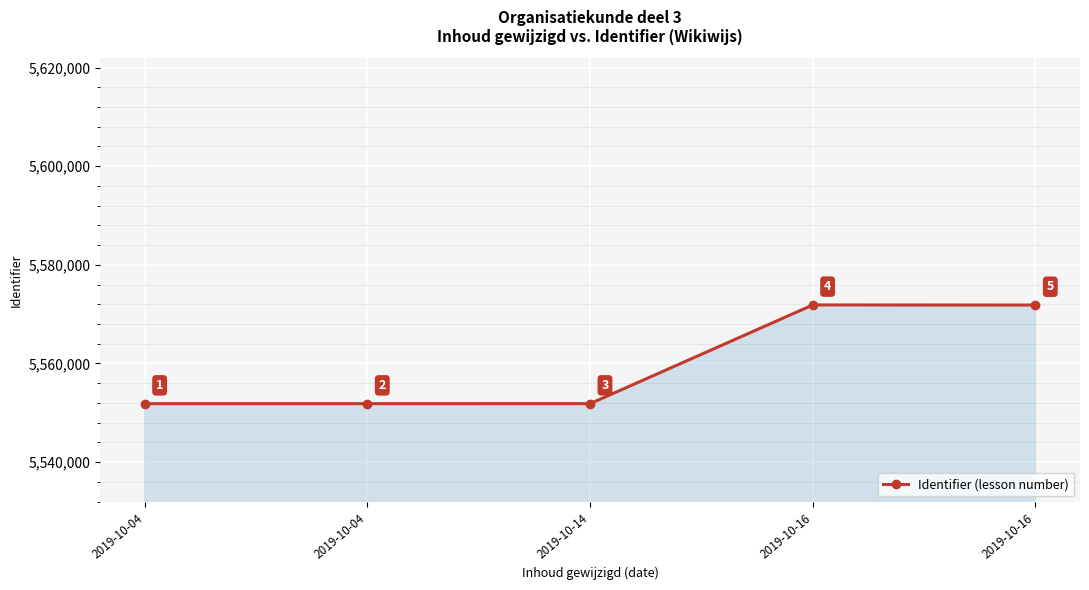

What is the value of the 1st point from the left?

5551855